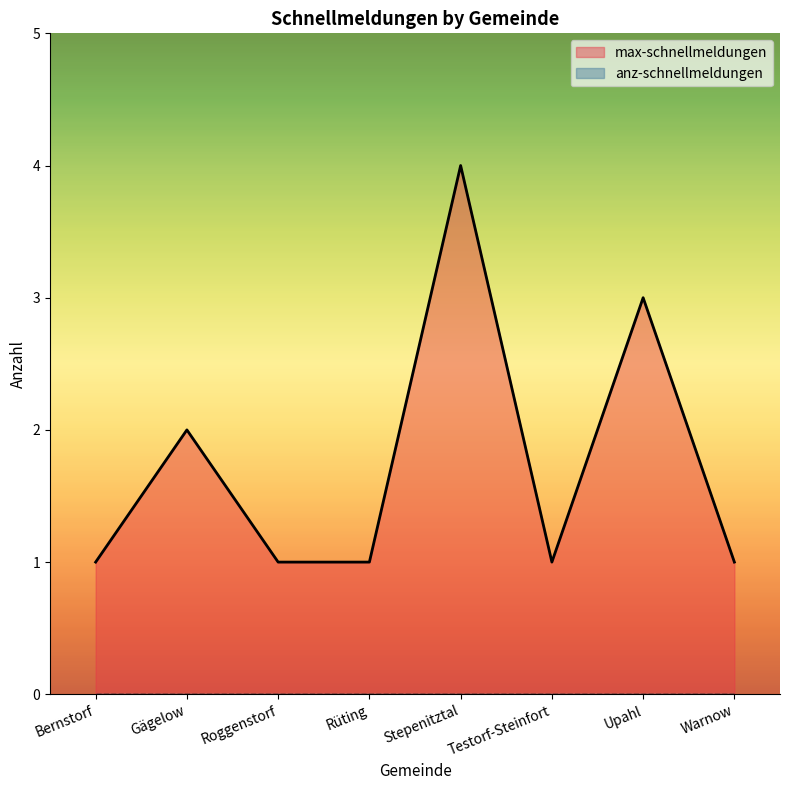

Where is the data nearest to the value 2?

Gägelow